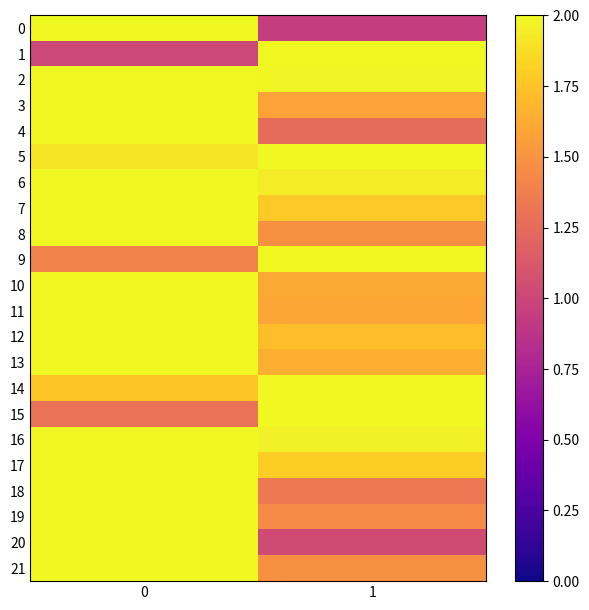

Rank the series at 1 from lowest to highest value.

row_0, row_20, row_4, row_18, row_19, row_8, row_21, row_3, row_11, row_10, row_13, row_12, row_7, row_17, row_6, row_16, row_2, row_1, row_5, row_9, row_14, row_15